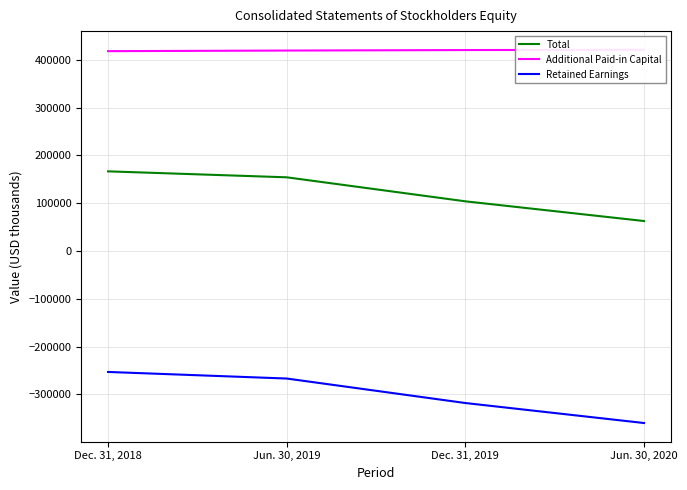

How many Total values are between 103819 and 166510?

3